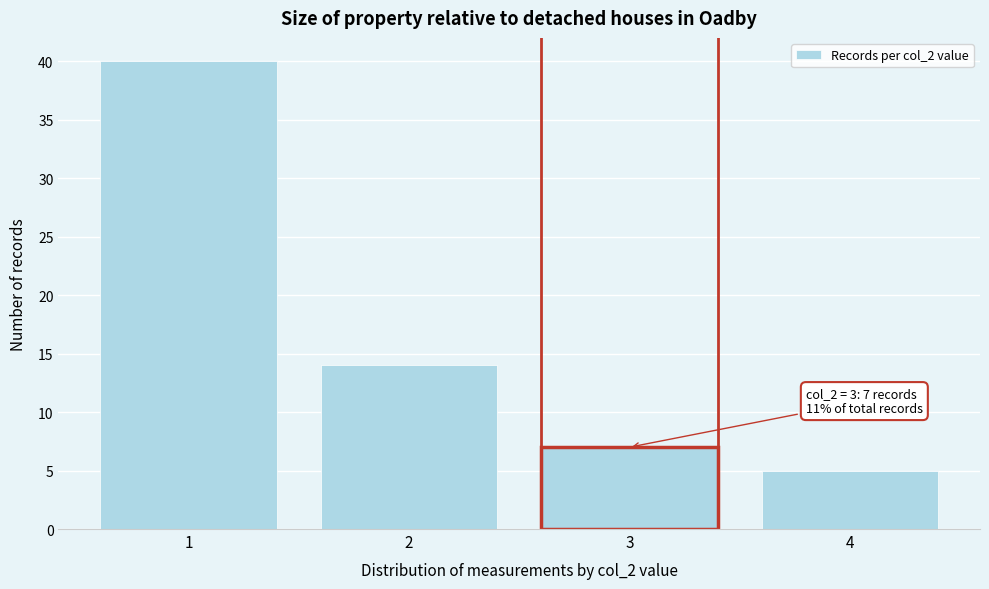

Reading right to left, what are all the values shown in this chart?

5	7	14	40